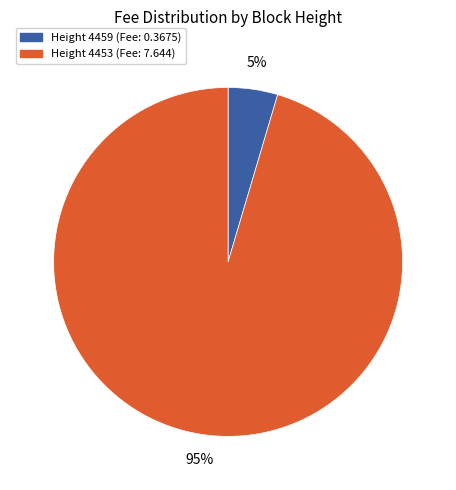

To the nearest percent, what is the average slice percentage?

50%